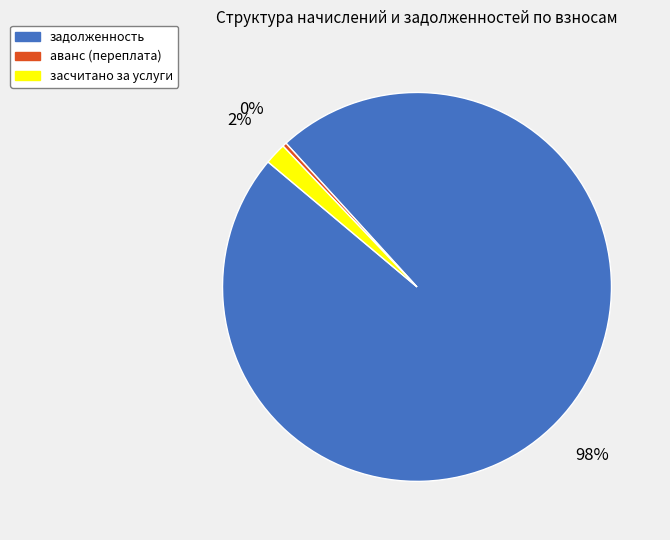

The задолженность slice represents 98% of the pie. True or false?

True